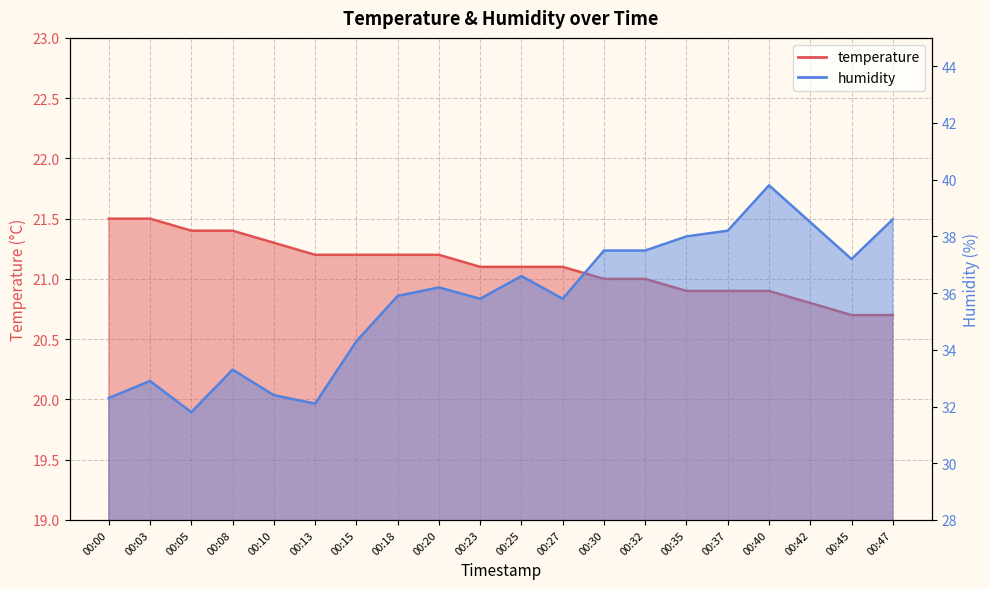

What is the difference between the maximum and minimum values in the humidity series?

8.0